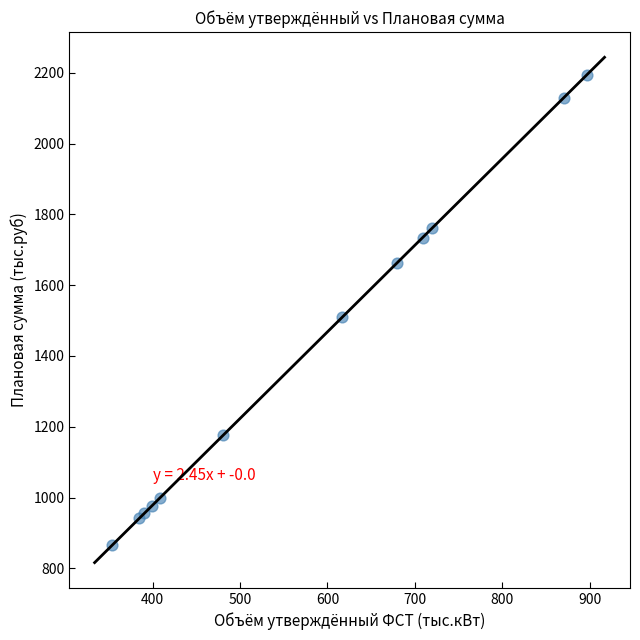

What Y value in the scatter plot is closest to 1529?

1508.9